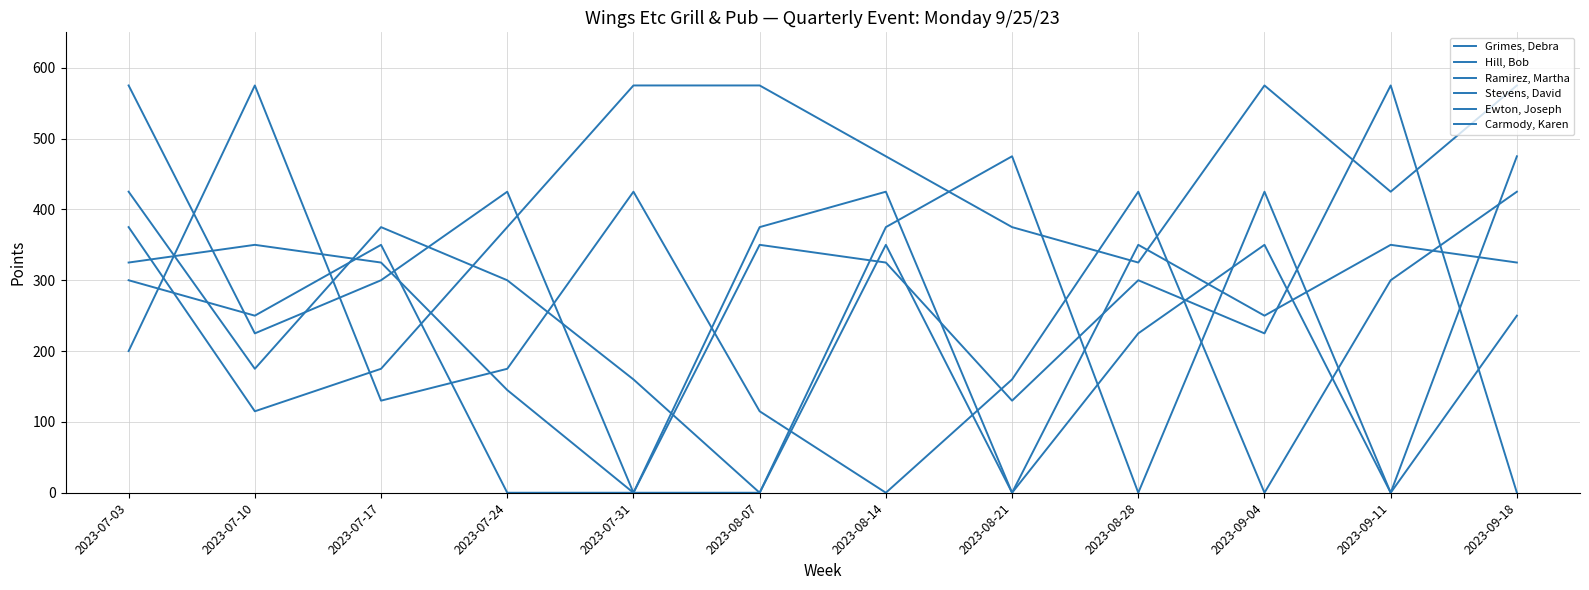

Is this an area chart (filled region under the line)?

No